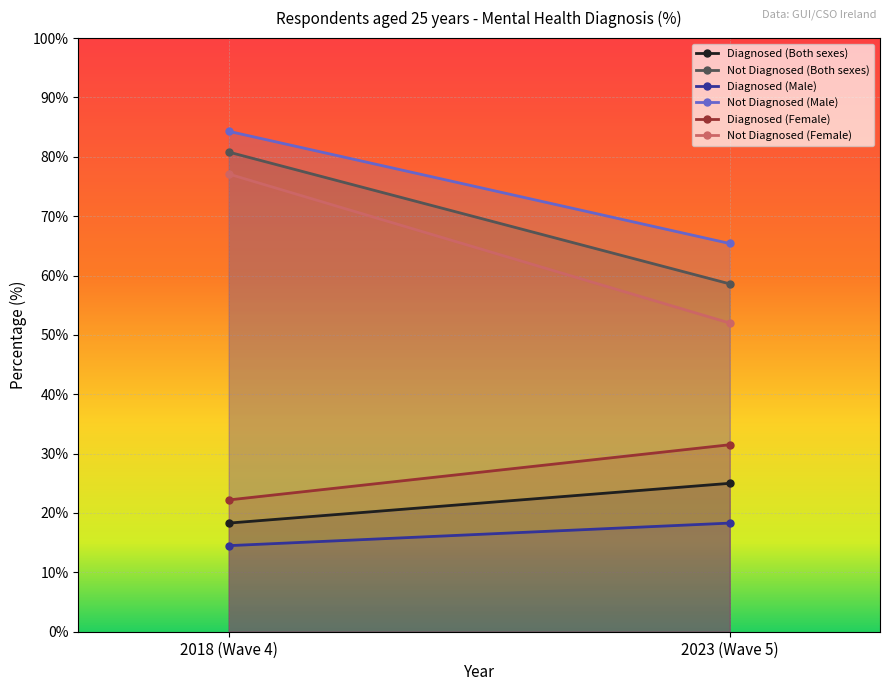

Is the value of Diagnosed (Male) at 2018 (Wave 4) greater than the value of Not Diagnosed (Female) at 2018 (Wave 4)?

No